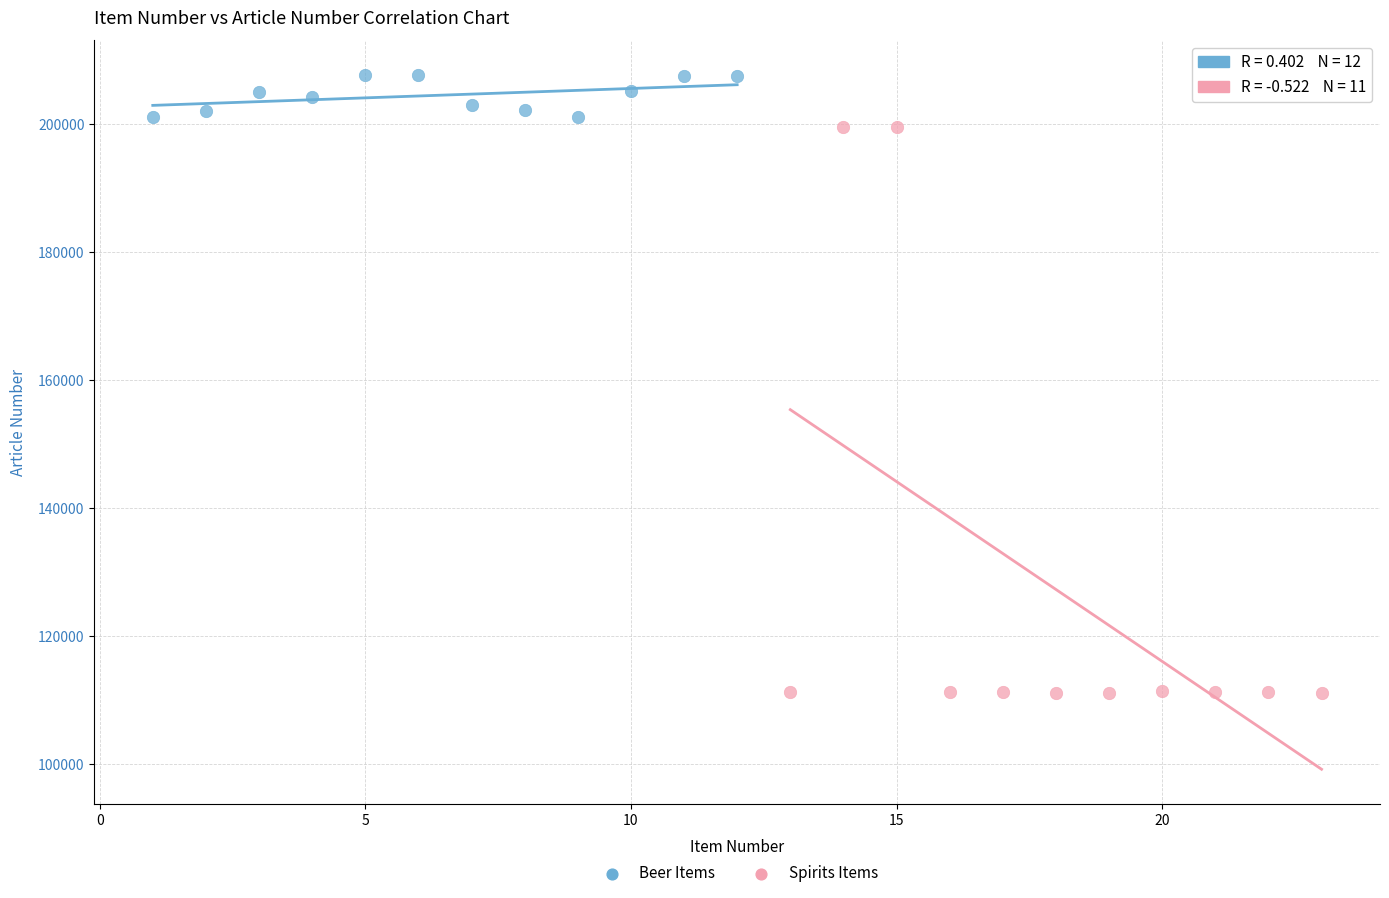

Which series has the widest spread of Y values?

Spirits Items